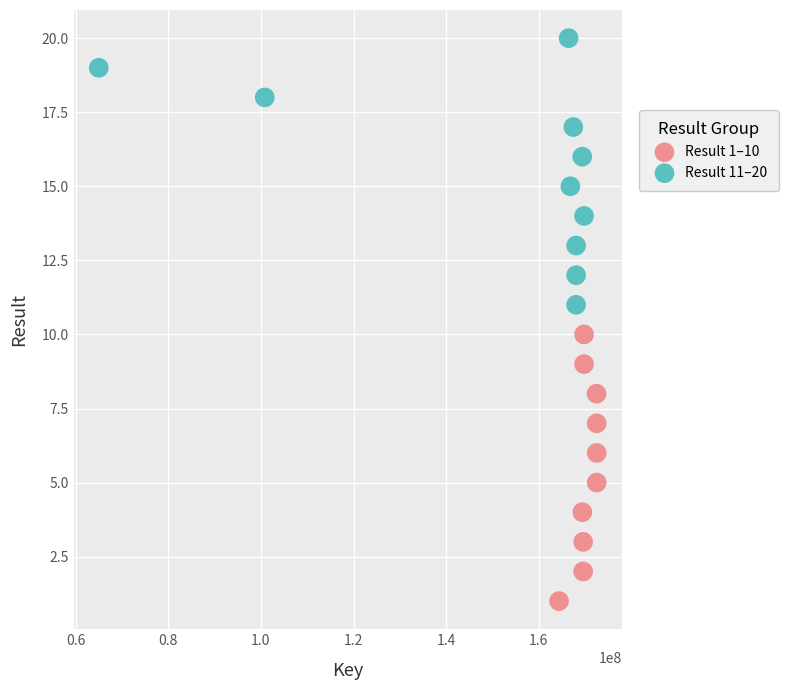

Which series reaches the maximum Y coordinate?

Result 11–20